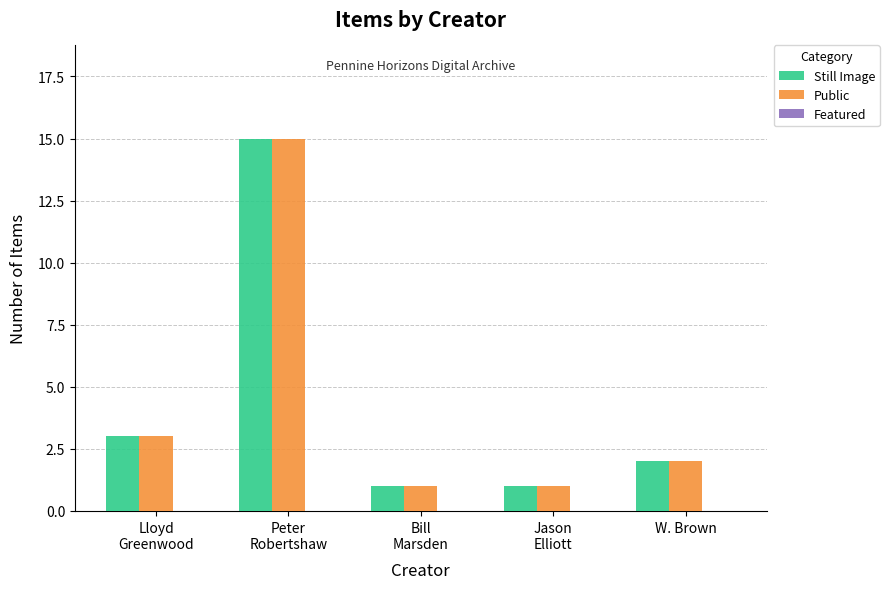

Are the bars horizontal?

No